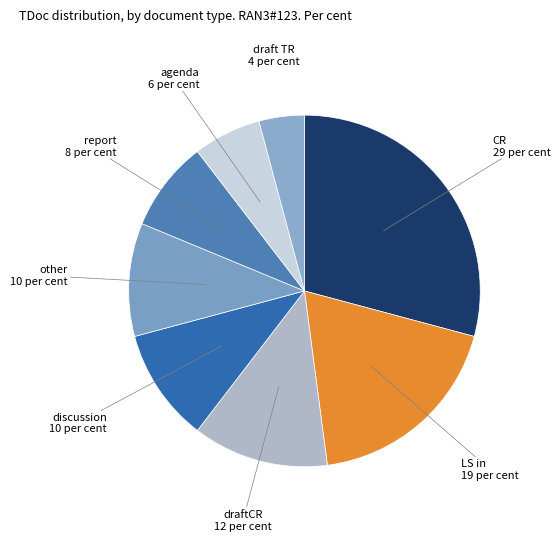

Count the number of slices in the pie.

8